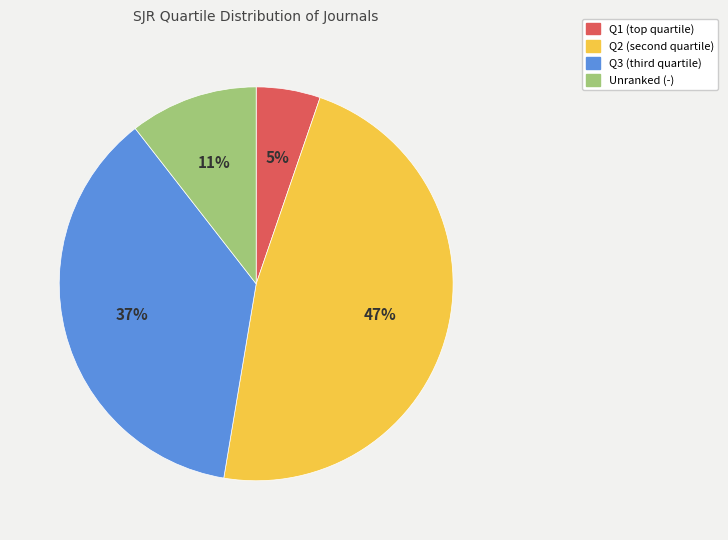

Is there any slice that represents more than half of the pie?

No